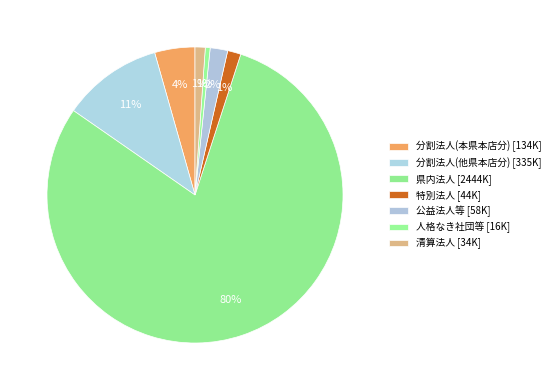

What is the change in value from 分割法人(本県本店分) to 清算法人?

-100848